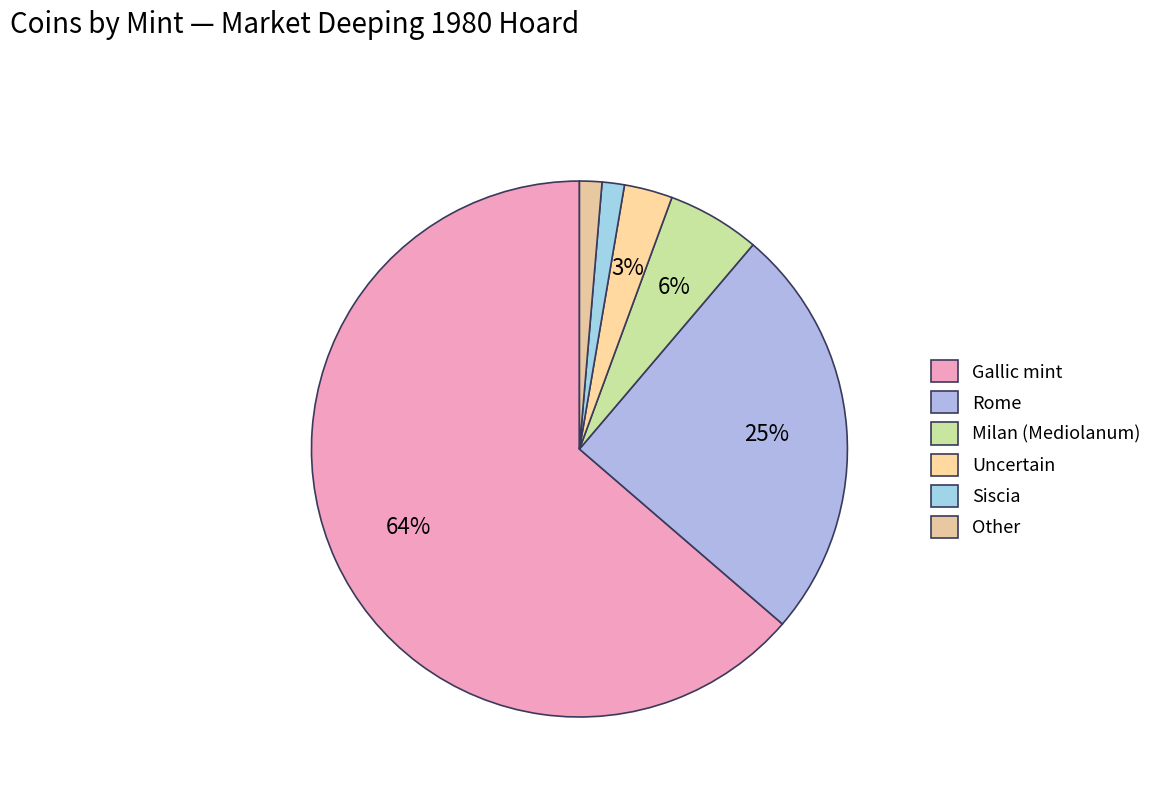

What is the change in value from Milan (Mediolanum) to Other?

-19